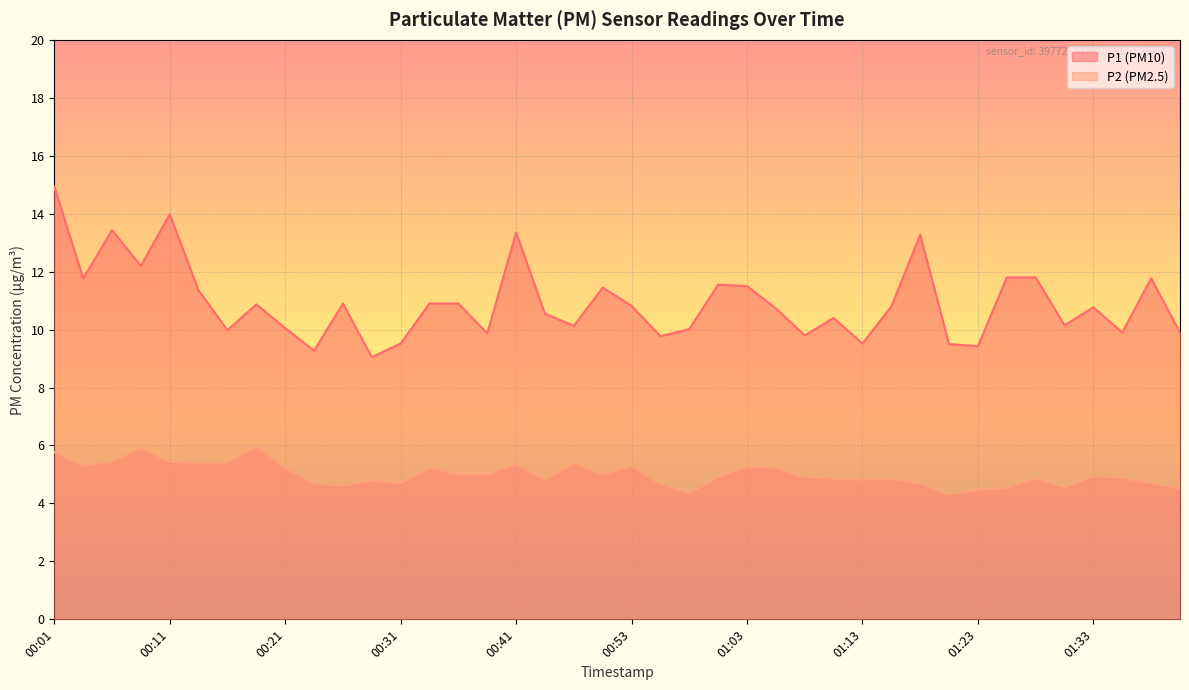

At which category does P2 reach its first local valley?

00:04